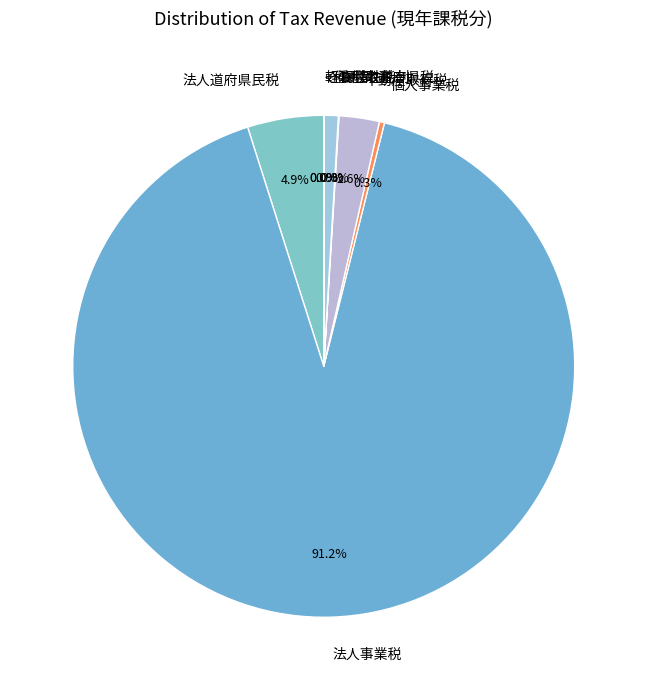

Which category has the biggest portion of the pie?

法人事業税